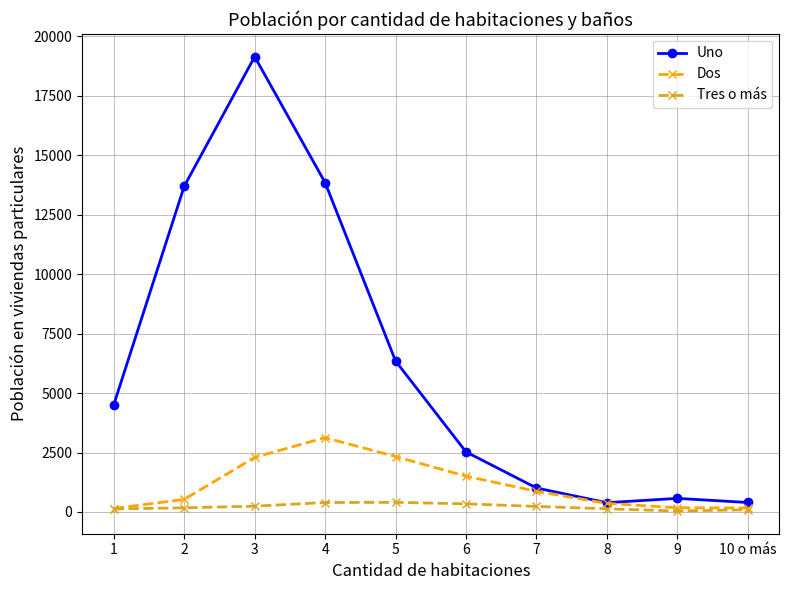

List the series in order of their overall mean, highest first.

Uno, Dos, Tres o más